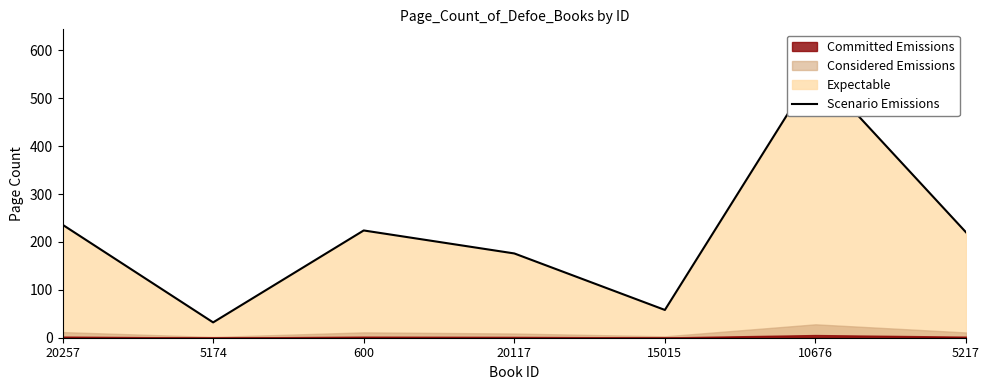

At which category does the chart reach its peak across all series?

10676